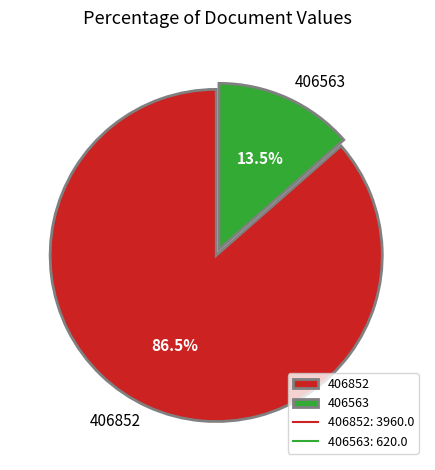

To the nearest percent, what is the difference between the largest and smallest slice percentages?

73%